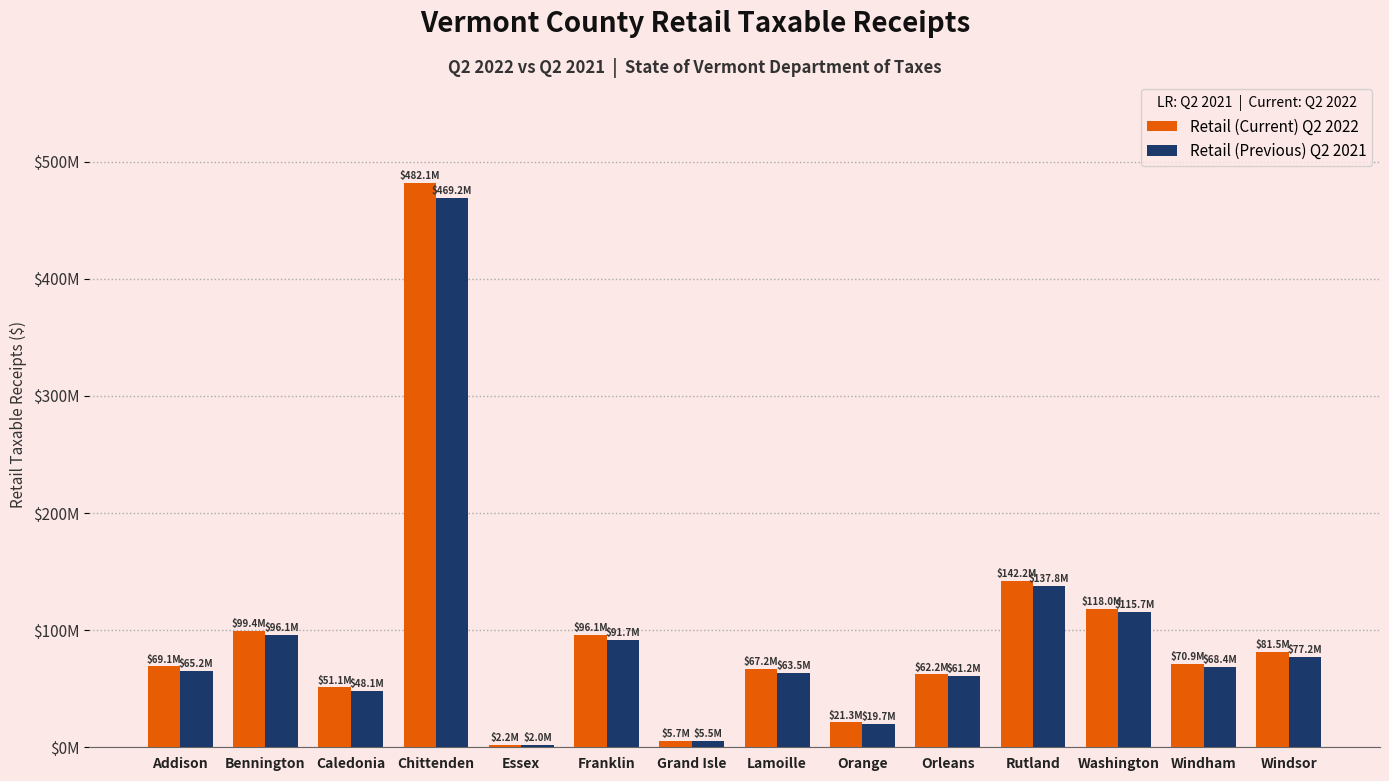

Does the chart contain stacked bars?

No